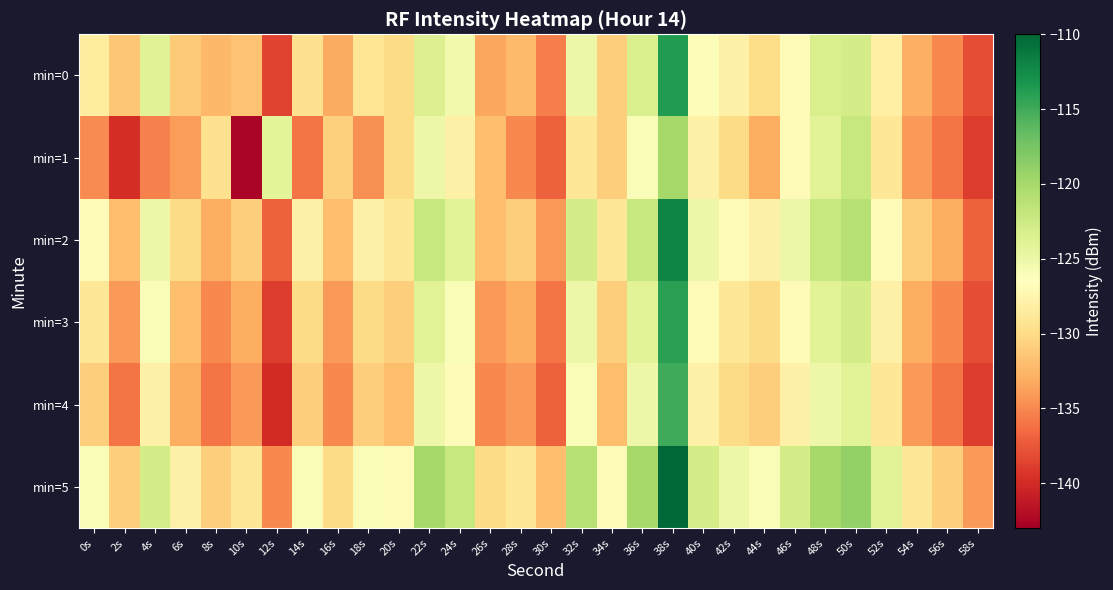

Rank the series by their maximum value, from lowest to highest.

min=1, min=4, min=3, min=0, min=2, min=5